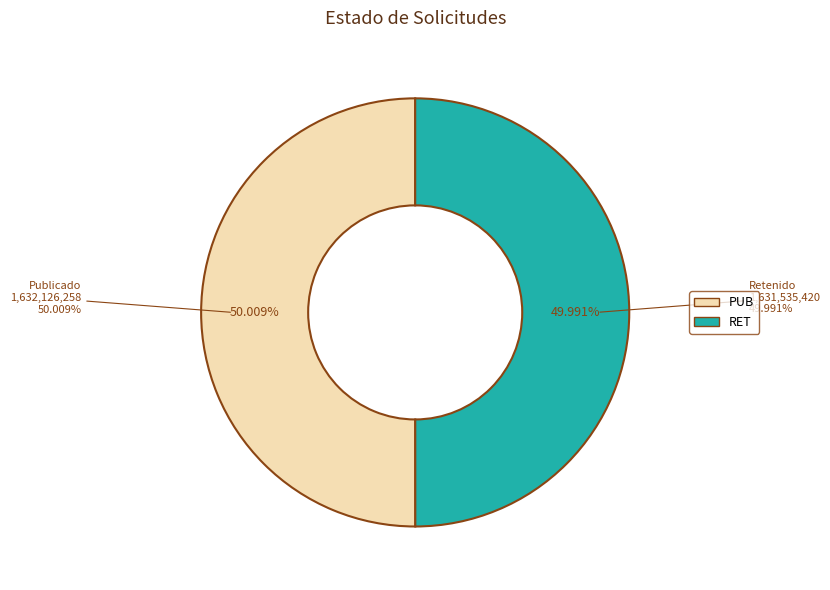

True or false: RET accounts for 50% of the total.

True